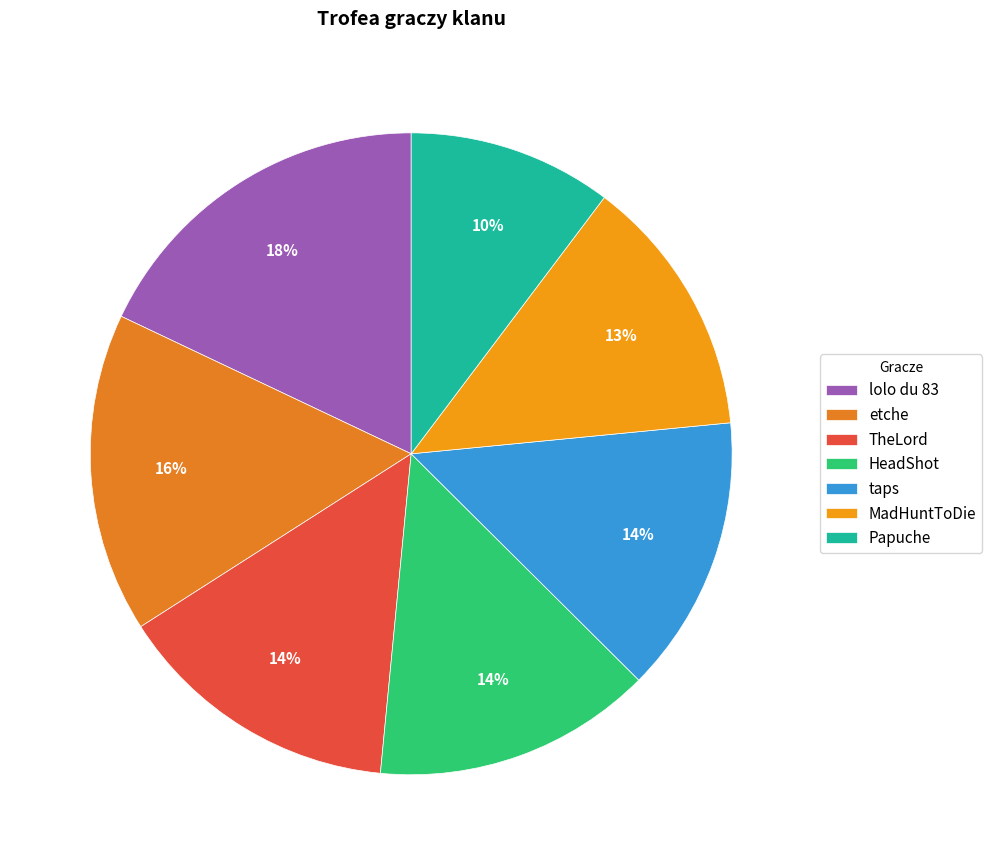

How many slices are in this pie chart?

7